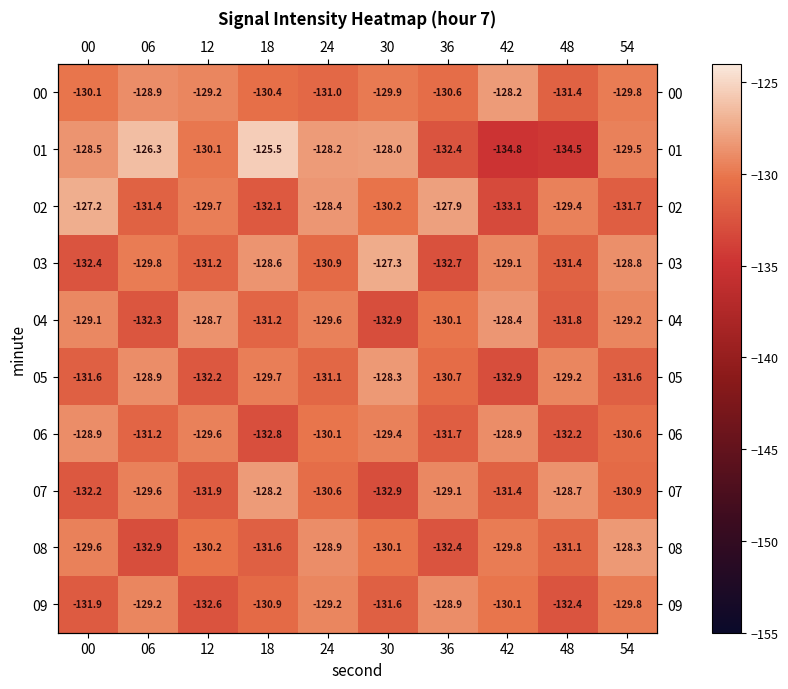

Between 00 and 24, which is larger?

00